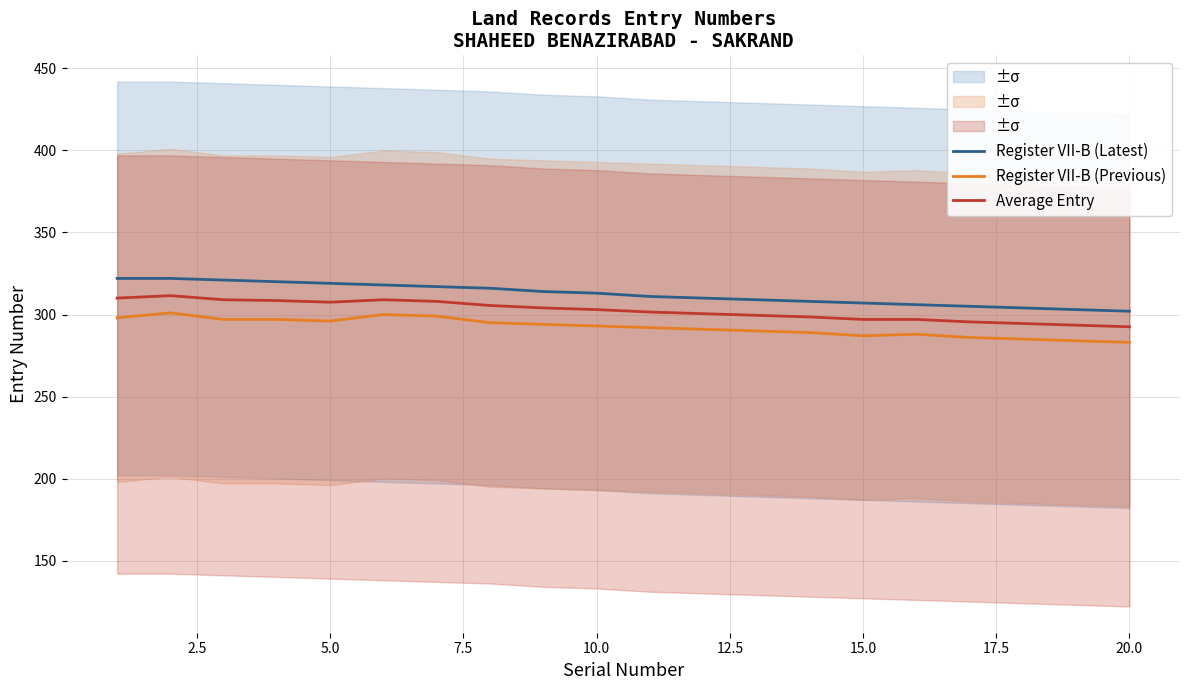

List the series in order of their peak value, lowest first.

Register VII-B (Previous), Average Entry, Register VII-B (Latest)